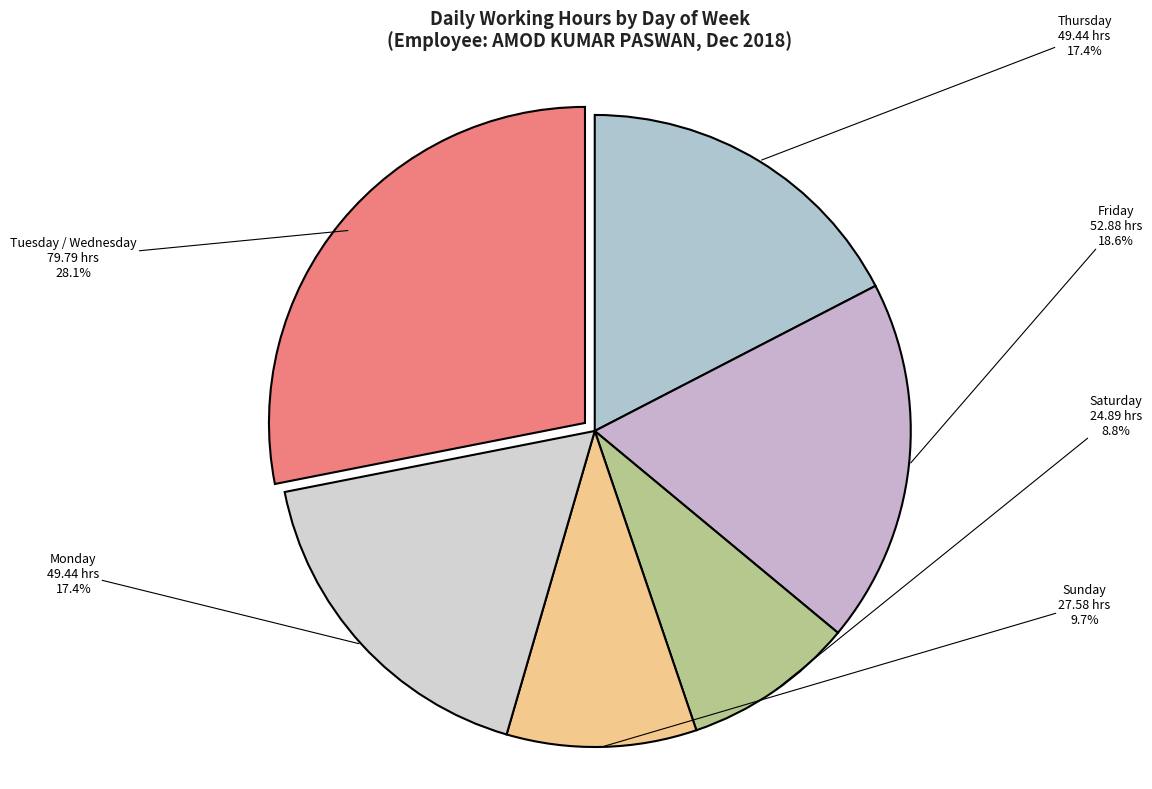

Is there any slice that represents more than half of the pie?

No